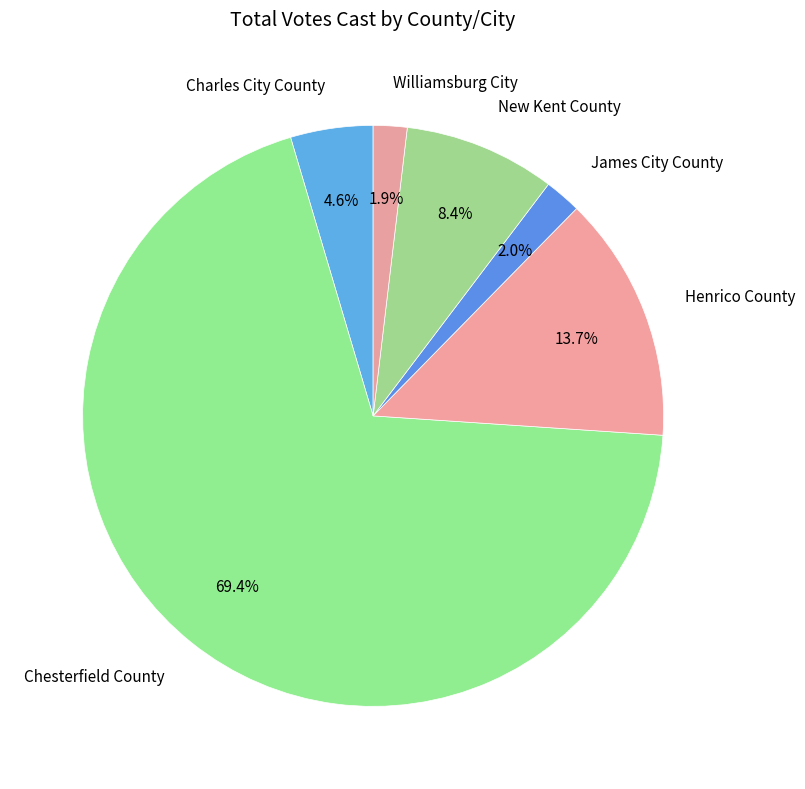

To the nearest percent, what percentage of the pie is James City County?

2%